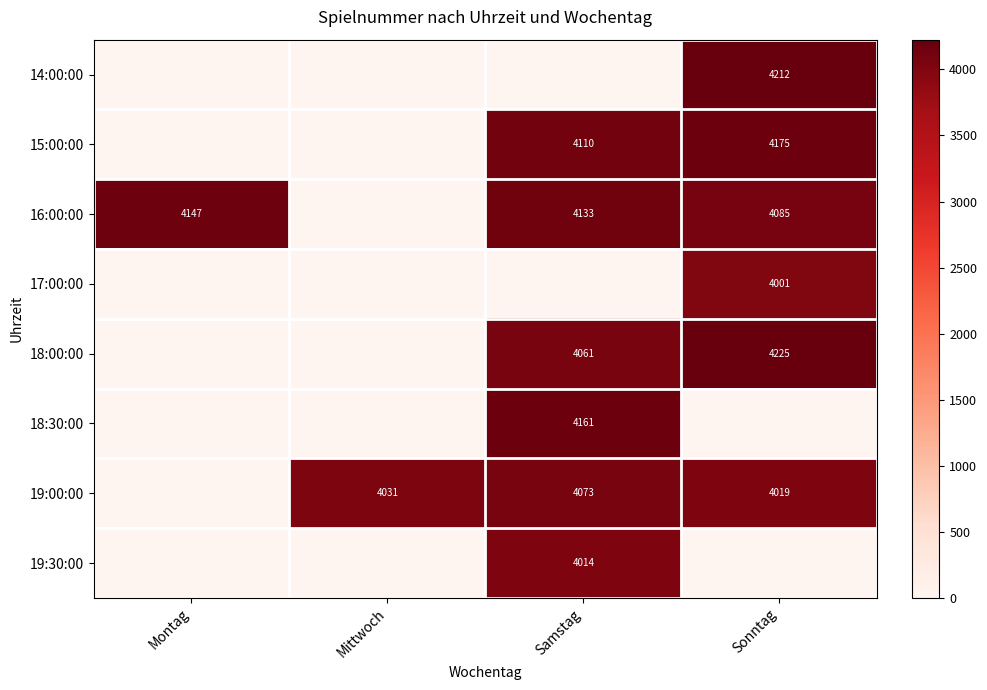

Which category has the lowest value across all series?

Montag